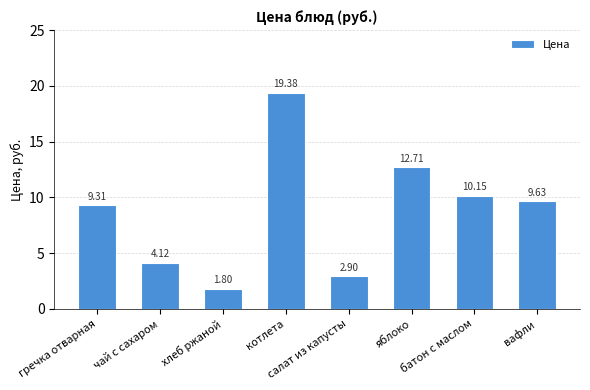

What is the smallest value displayed?

1.8